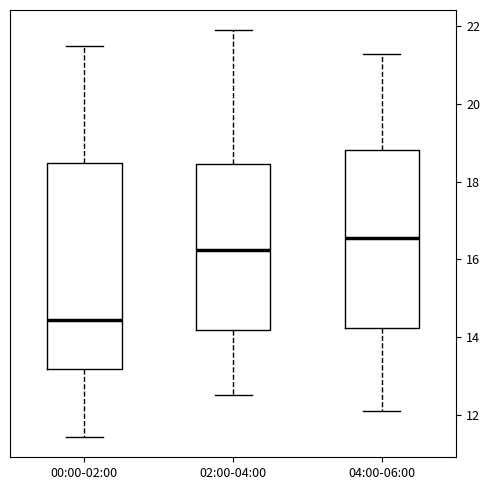

Reading left to right, read every box against the y-axis: the position of its median line, the range the box covers, and the ends of its whiskers. The values are not printed on the chart, so give them approximately, as read against the axis.

00:00-02:00: median 14.4, box 13.2 to 18.4, whiskers 11.4 to 21.6
02:00-04:00: median 16.2, box 14.2 to 18.4, whiskers 12.6 to 22.0
04:00-06:00: median 16.6, box 14.2 to 18.8, whiskers 12.2 to 21.4